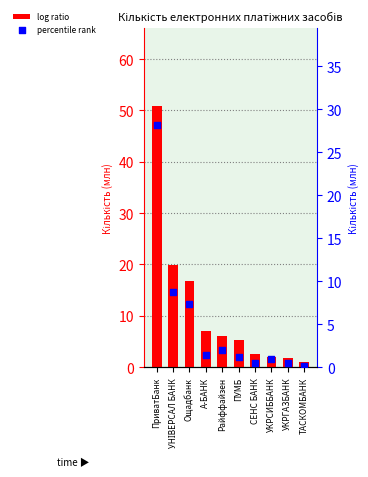

At how many categories does at least one series exceed 12?

3